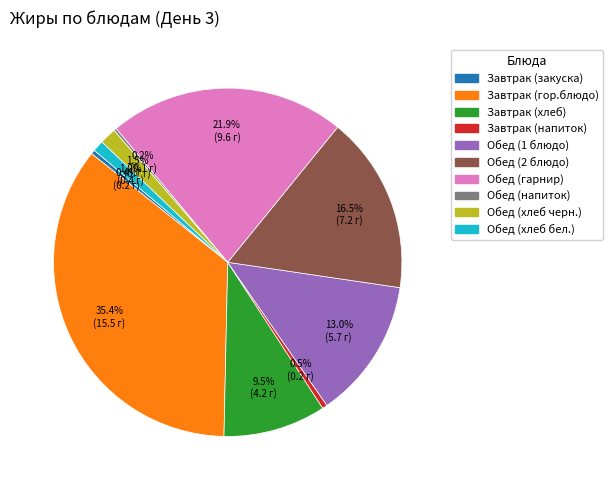

What percentage is NOT represented by Обед (1 блюдо)?

87.0%